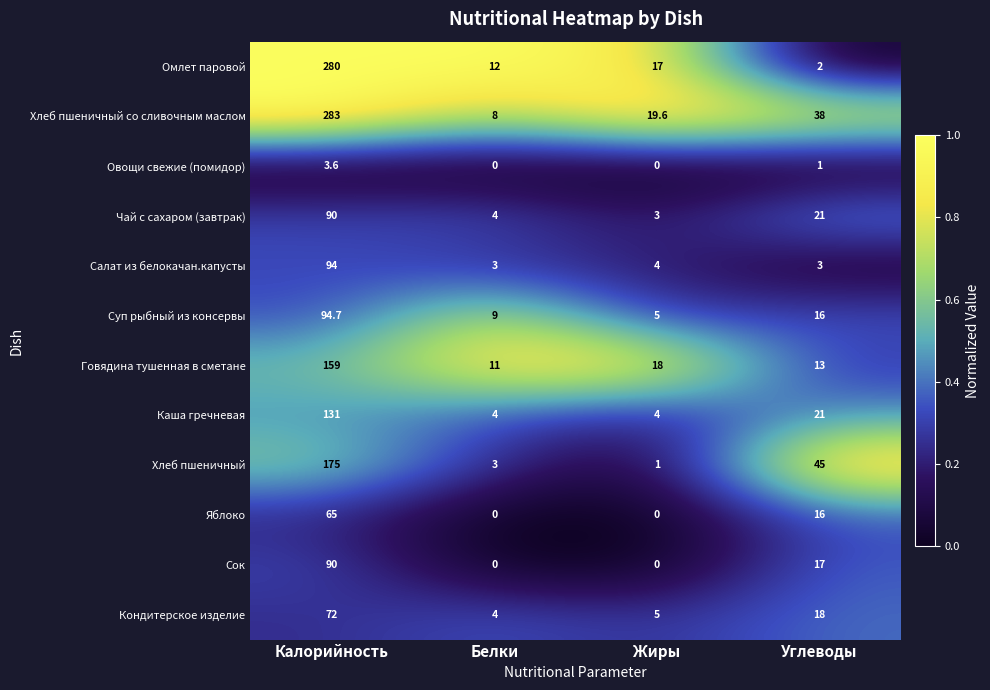

True or false: Суп рыбный из консервы has a value of 2.8 at Жиры.

False